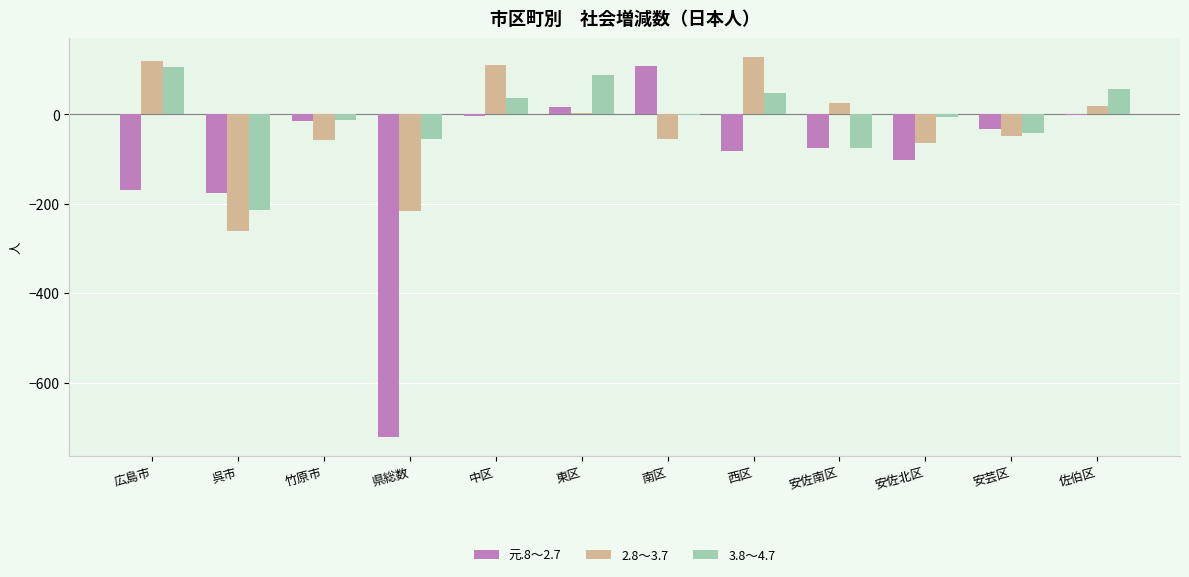

Is the value of 2.8～3.7 at 広島市 greater than the value of 元.8～2.7 at 東区?

Yes